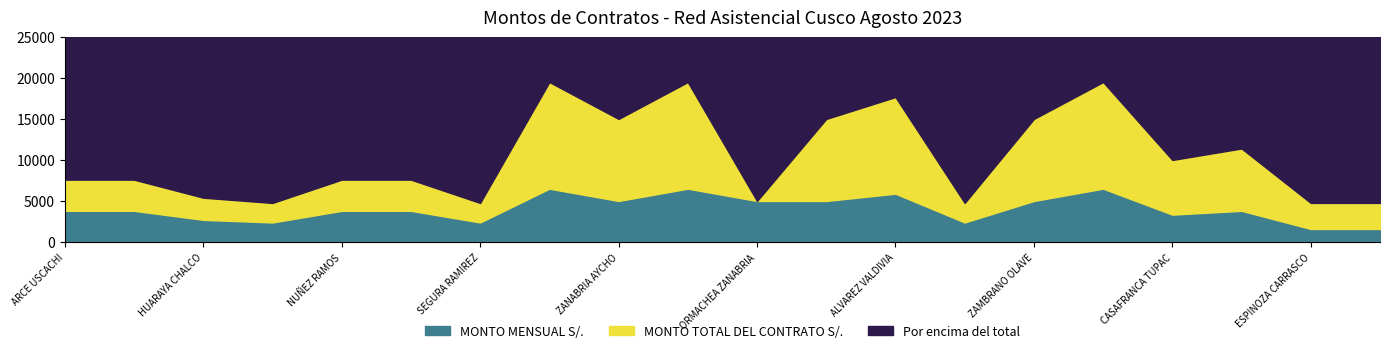

Is it true that MONTO MENSUAL S/. equals 2700.0 at HUARAYA CHALCO?

True